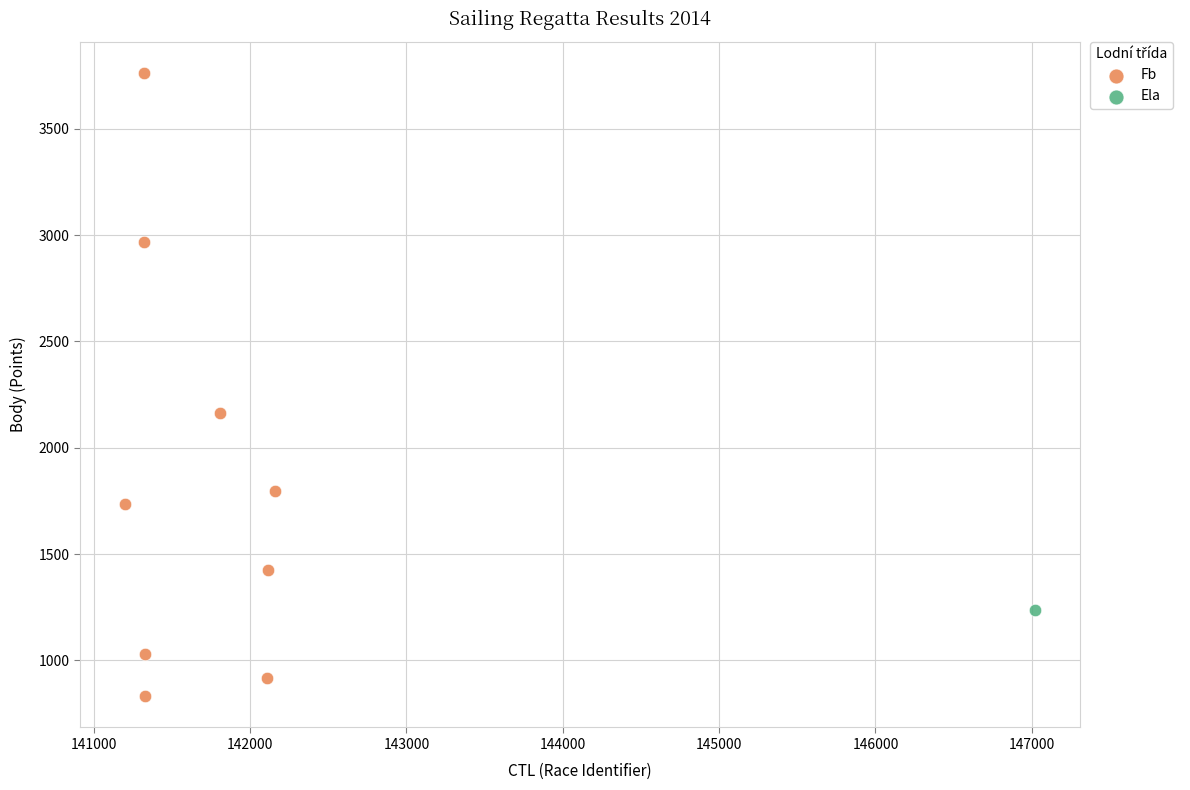

What are all the series names shown in the legend?

Fb, Ela